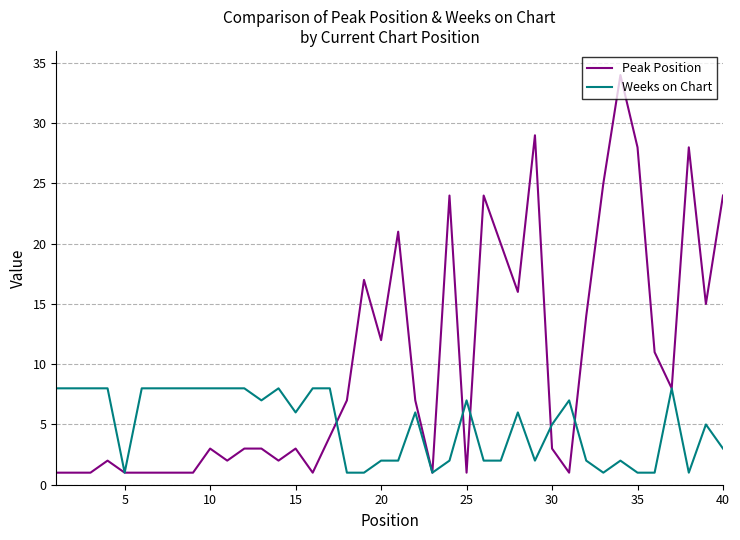

Which series has the widest spread of values?

Peak Position